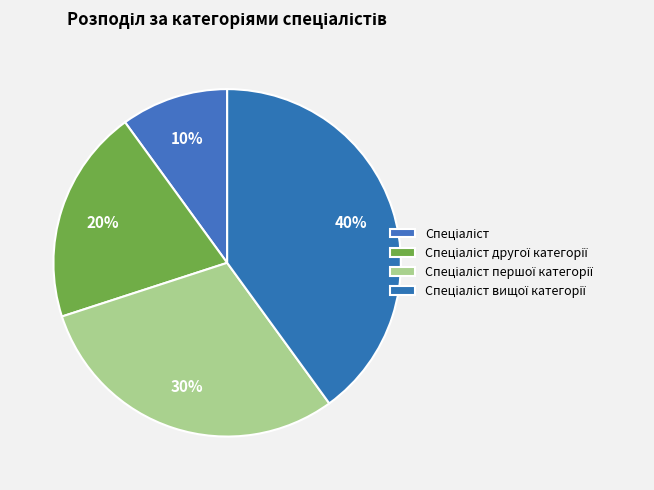

To the nearest percent, what is the combined percentage of Спеціаліст першої категорії and Спеціаліст другої категорії?

50%